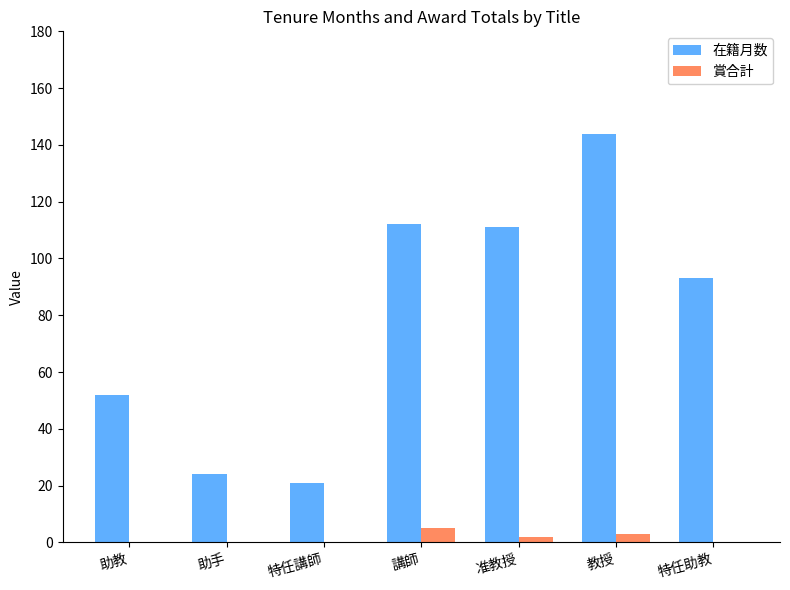

What is the maximum value for 在籍月数?

144.0